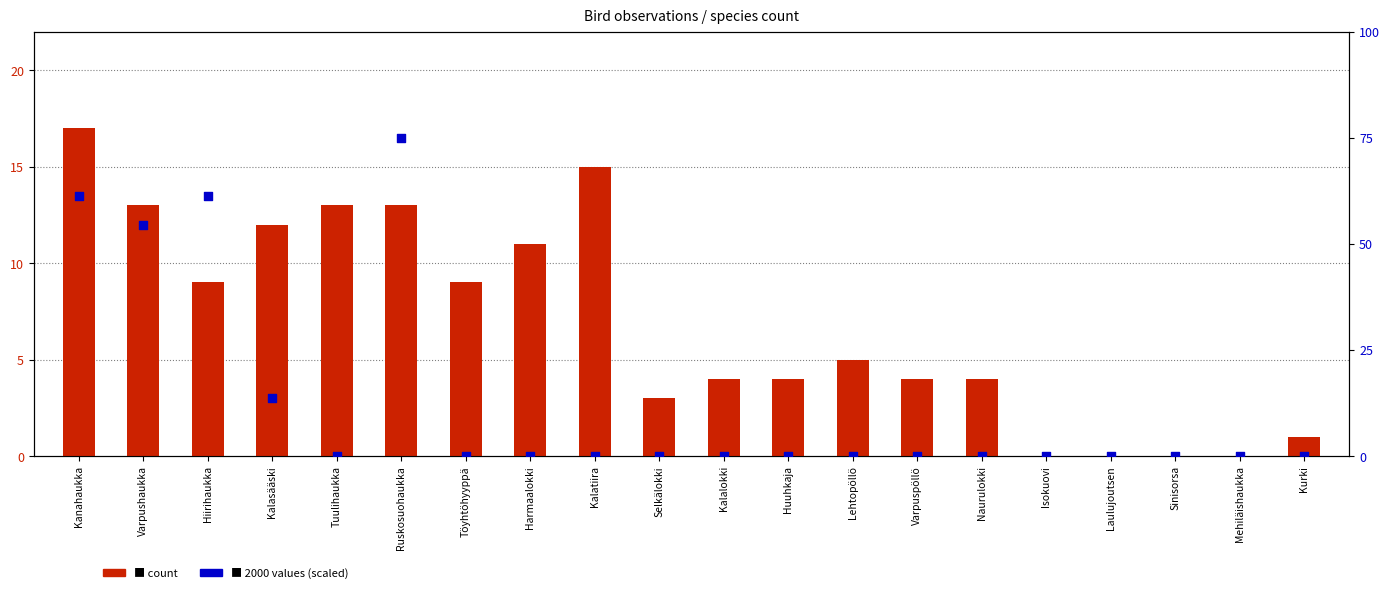

Is the value of 2000 values (scaled) at Laulujoutsen greater than the value of count at Kurki?

No